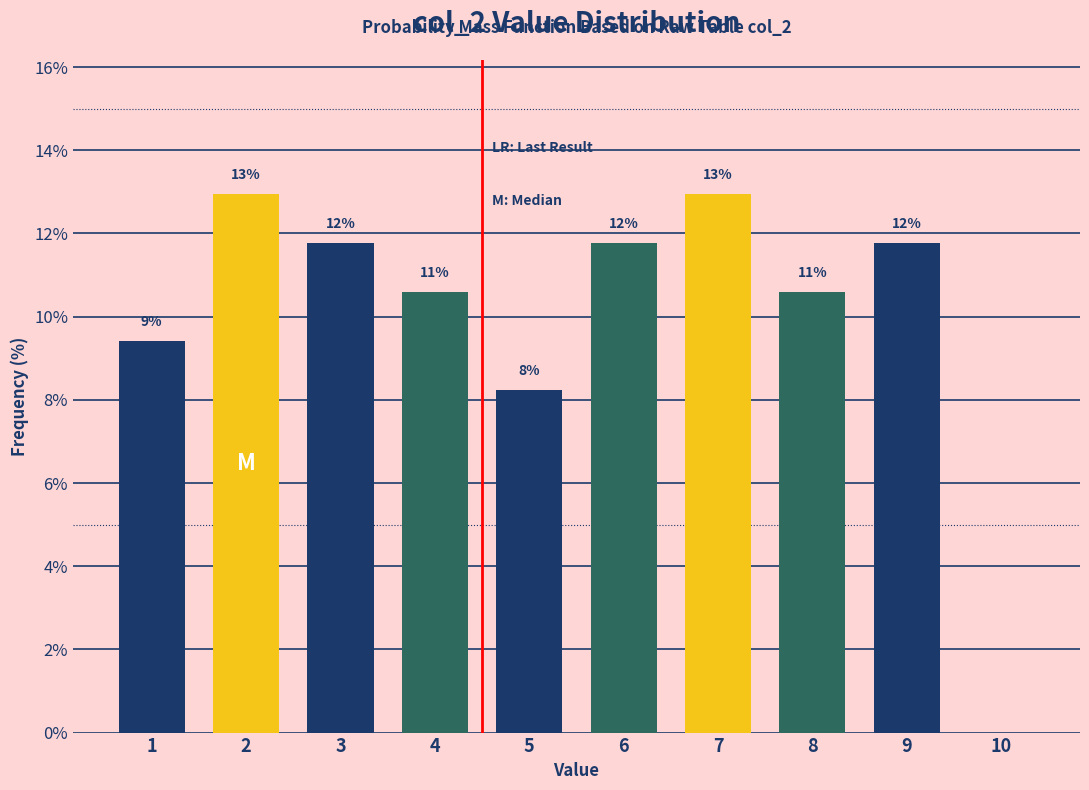

Are the bars horizontal?

No